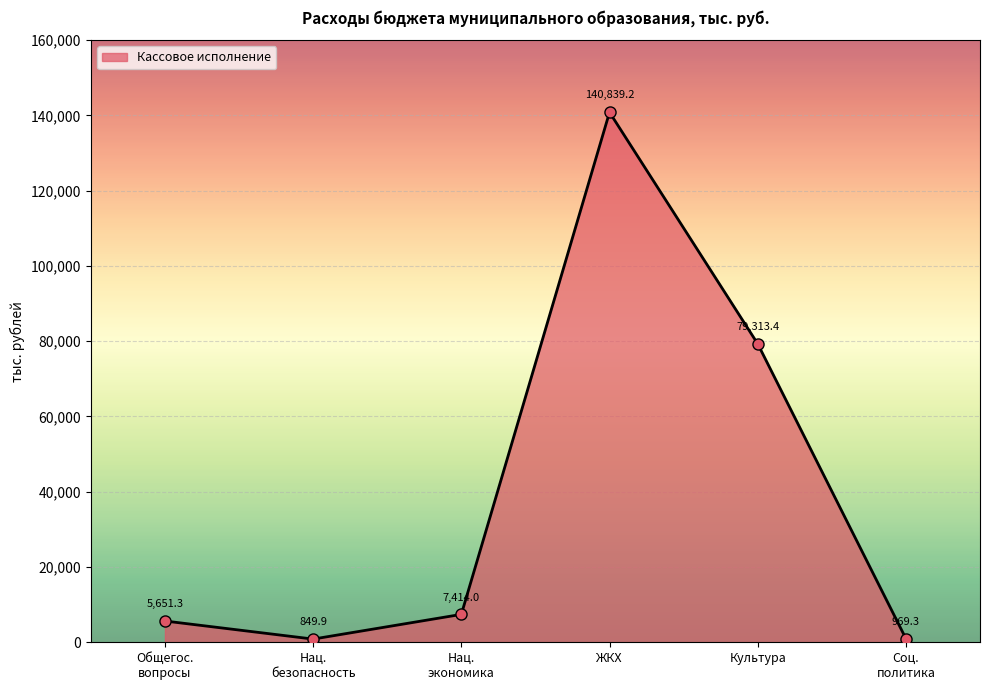

How many points are higher than both their immediate neighbors (excluding endpoints)?

1